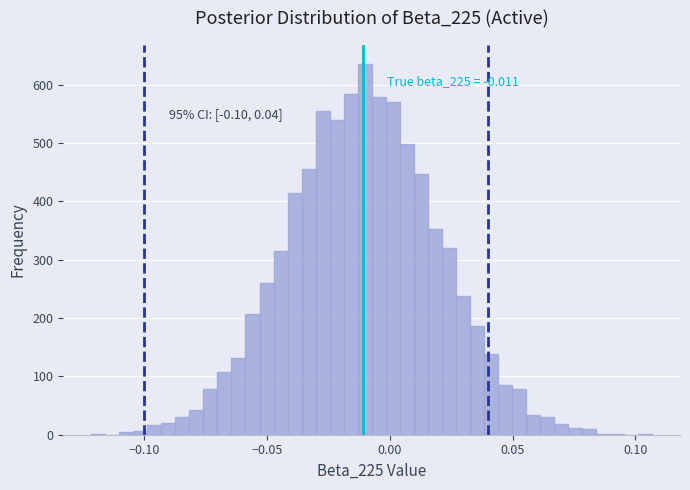

Around what value on the x-axis is the tallest bar? Give the approximate position of its centre, as read against the axis.

-0.010